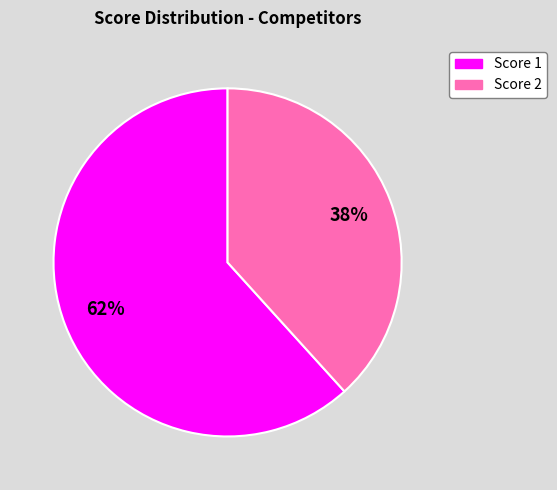

Is there a majority slice in this chart?

Yes